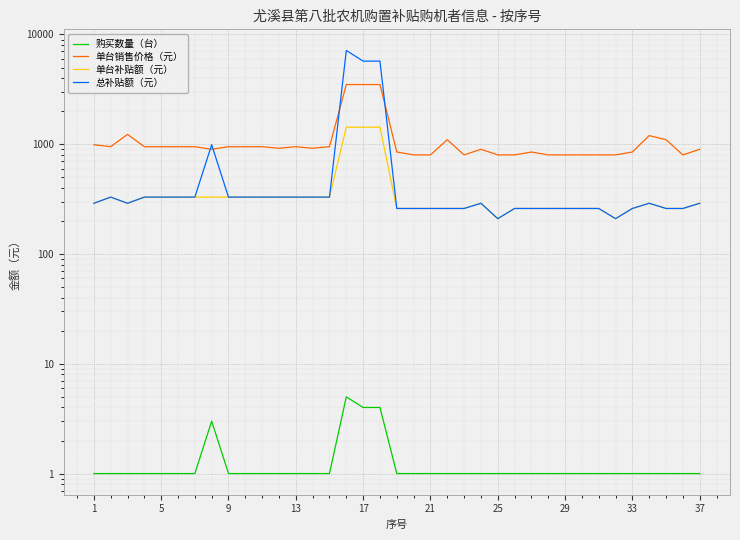

Reading left to right, extract all data points from this chart.

购买数量（台）: 1	1	1	1	1	1	1	3	1	1	1	1	1	1	1	5	4	4	1	1	1	1	1	1	1	1	1	1	1	1	1	1	1	1	1	1	1
单台销售价格（元）: 990	950	1230	950	950	950	950	900	950	950	950	920	950	920	950	3500	3500	3500	850	800	800	1100	800	900	800	800	850	800	800	800	800	800	850	1200	1100	800	900
单台补贴额（元）: 290	330	290	330	330	330	330	330	330	330	330	330	330	330	330	1430	1430	1430	260	260	260	260	260	290	210	260	260	260	260	260	260	210	260	290	260	260	290
总补贴额（元）: 290	330	290	330	330	330	330	990	330	330	330	330	330	330	330	7150	5720	5720	260	260	260	260	260	290	210	260	260	260	260	260	260	210	260	290	260	260	290